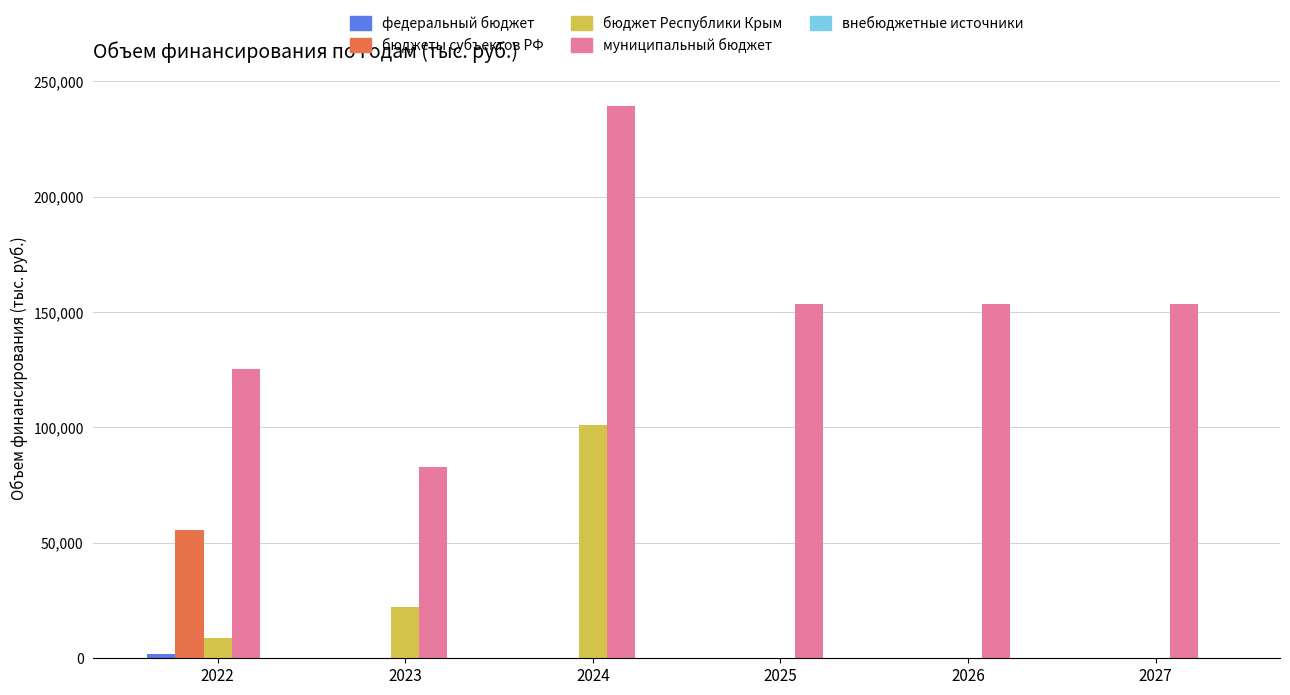

Which series changed the most between 2022 and 2024?

муниципальный бюджет